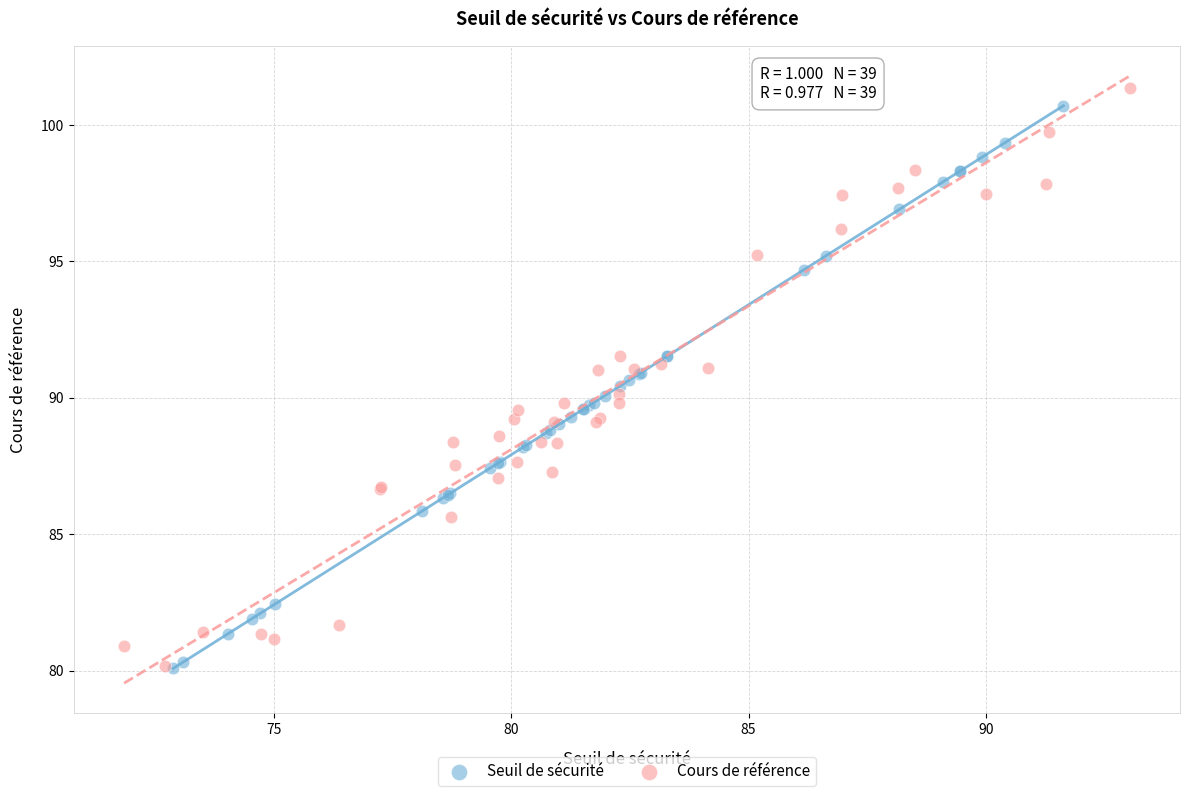

Which series has the widest spread of Y values?

Cours de référence